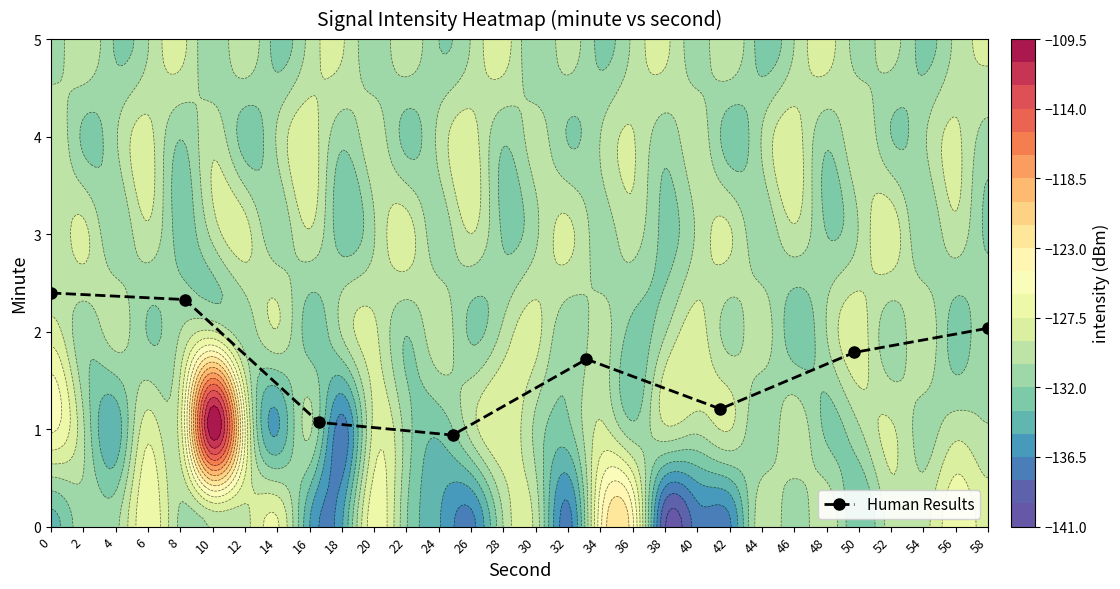

Reading left to right, extract all data points from this chart.

2.4	2.3	1.1	0.9	1.7	1.2	1.8	2.0